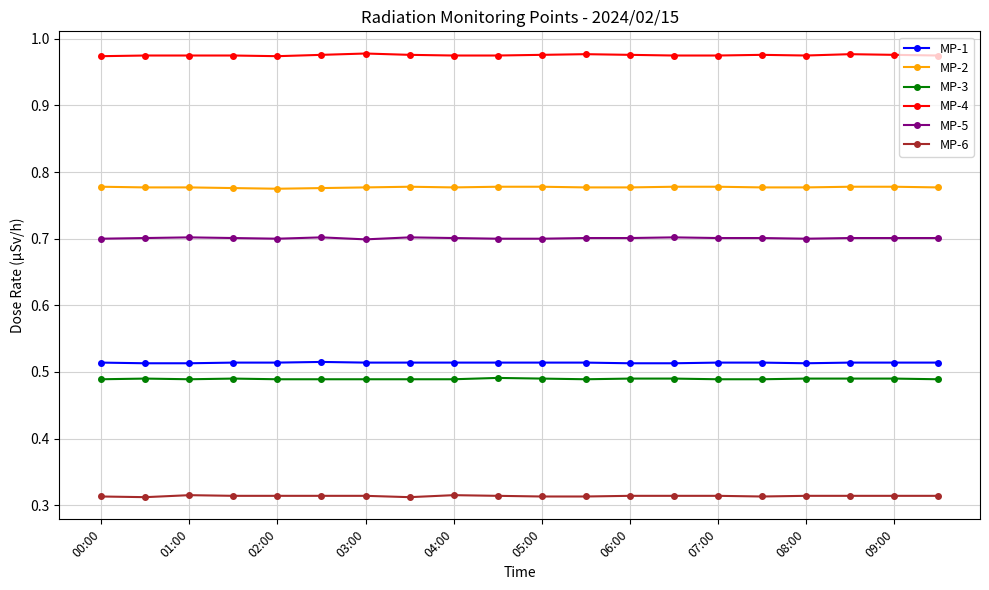

How many MP-4 values are between 0 and 1?

20